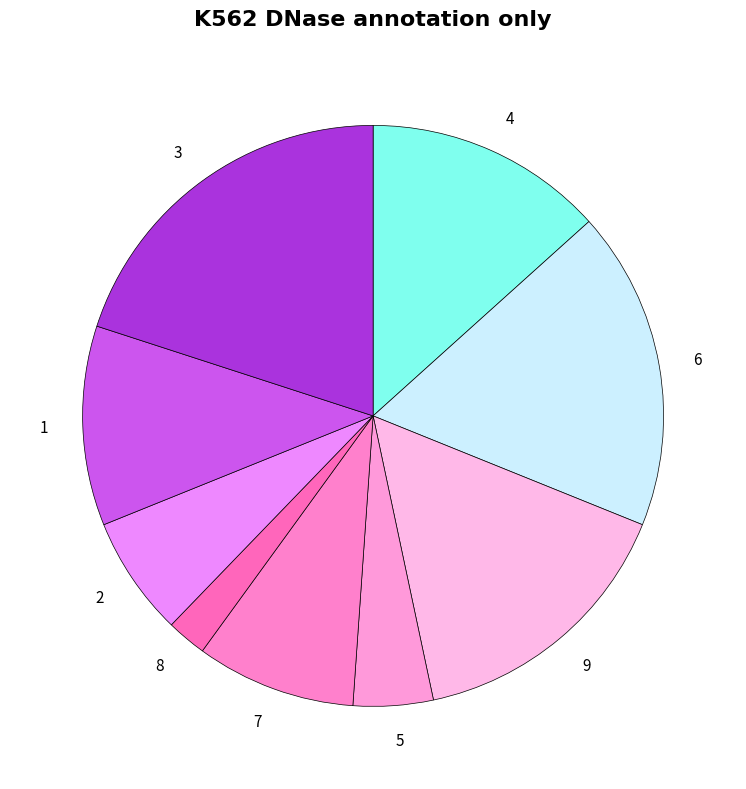

Which category has the smallest portion of the pie?

8